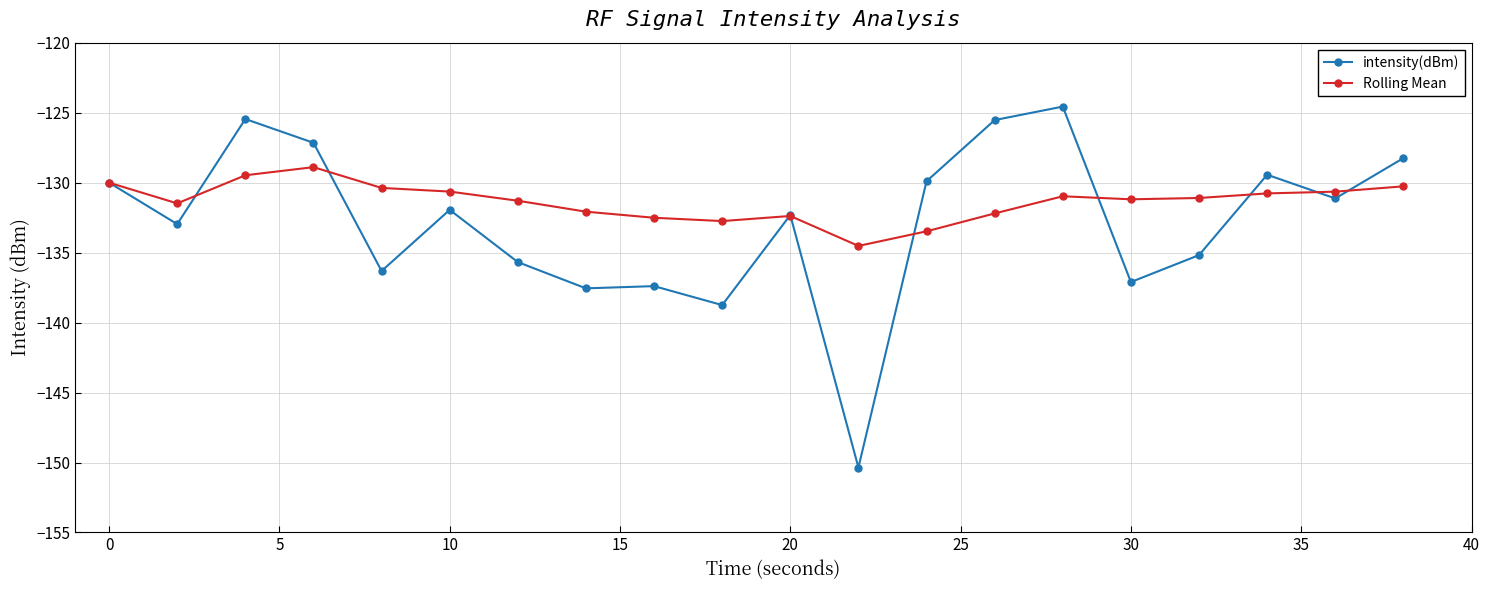

Rank the series by their maximum value, from lowest to highest.

Rolling Mean, intensity(dBm)